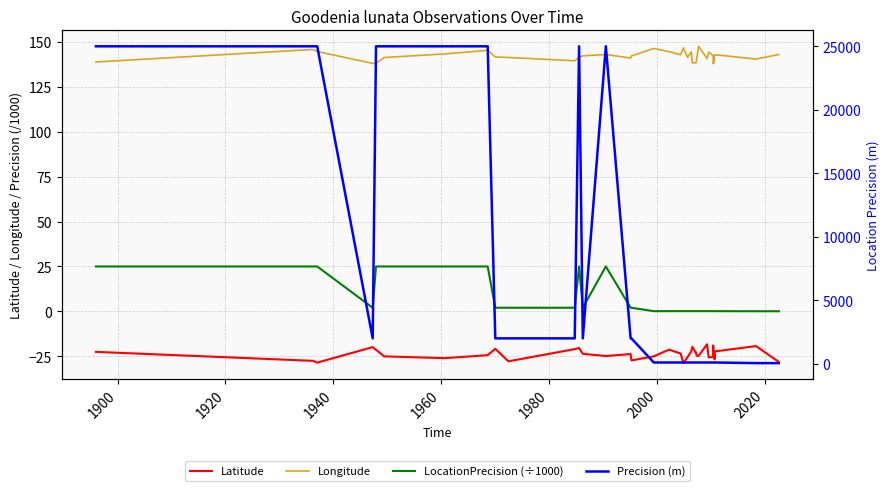

How many series are shown in this chart?

4